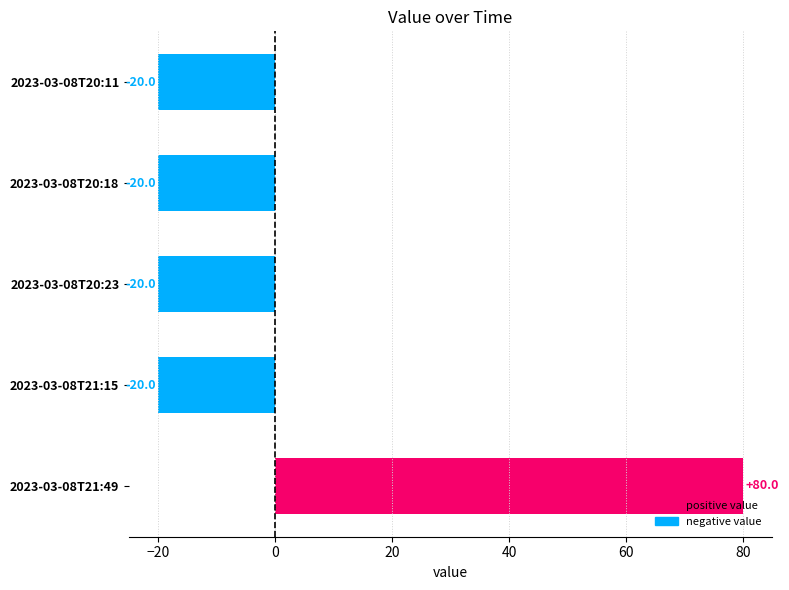

How many bars are there in total?

5